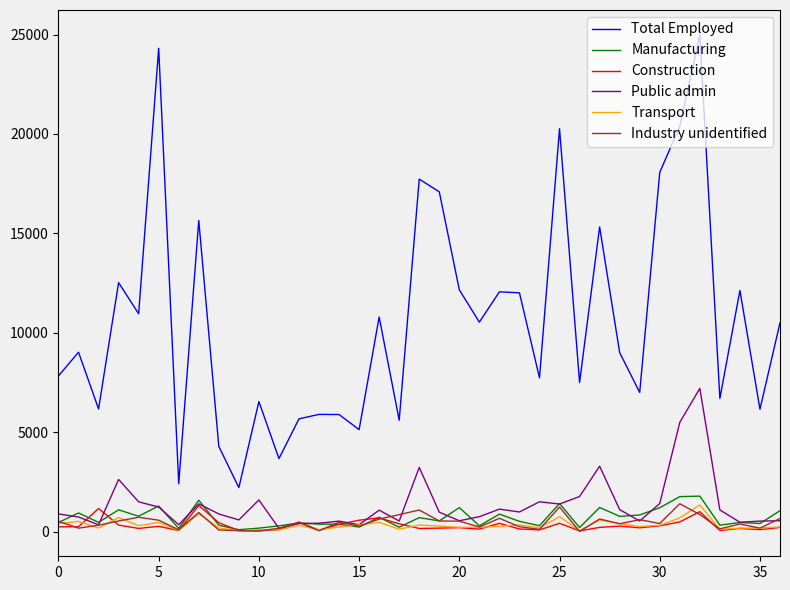

Which series has the largest total across all categories?

Total Employed